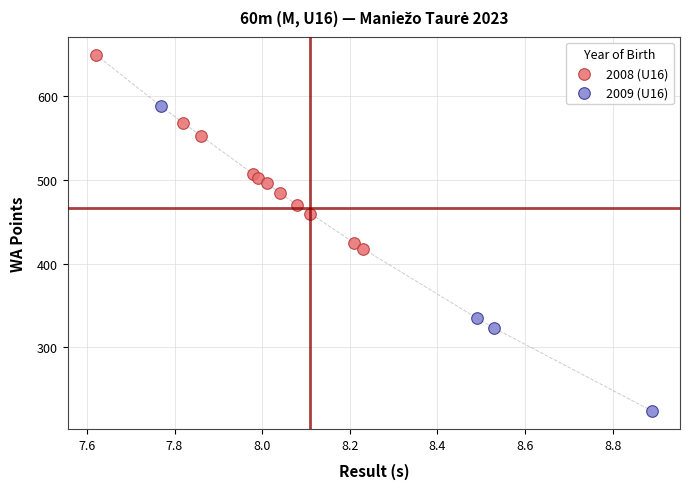

Which series reaches the minimum Y coordinate?

2009 (U16)